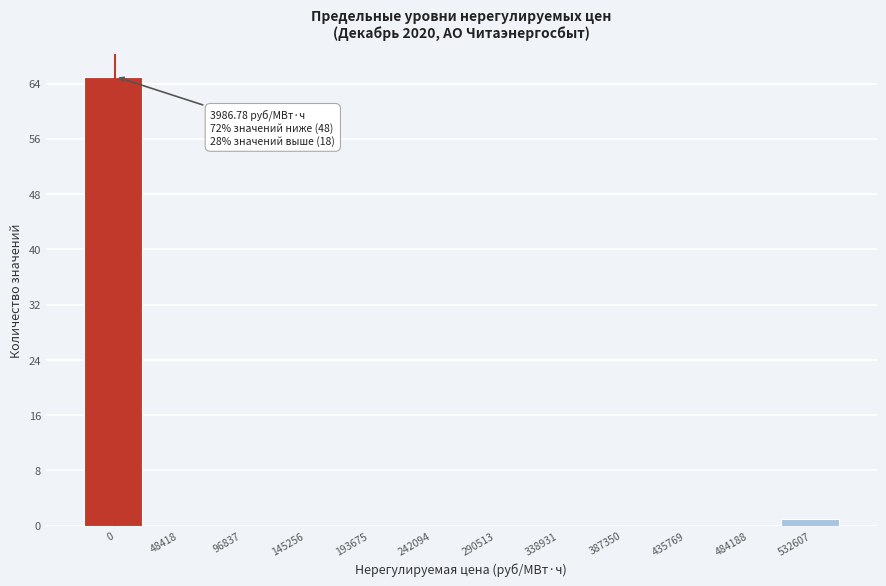

Reading left to right, what are all the values shown in this chart?

0=65	48418=0	96837=0	145256=0	193675=0	242094=0	290513=0	338931=0	387350=0	435769=0	484188=0	532607=1